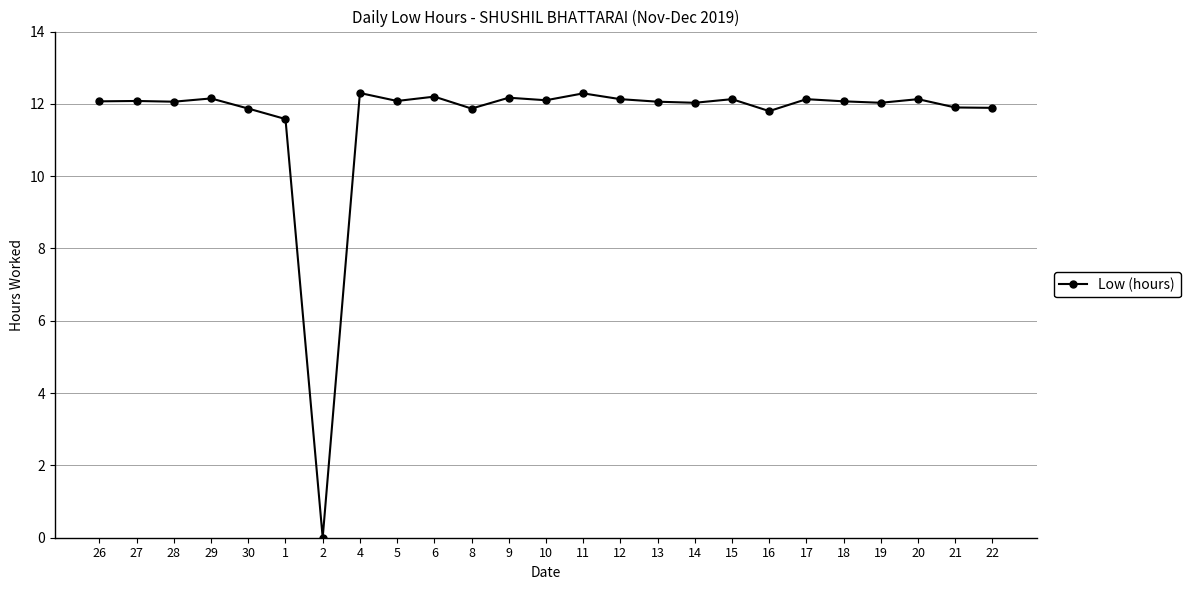

The chart shows a value of 20.6 at 13. True or false?

False